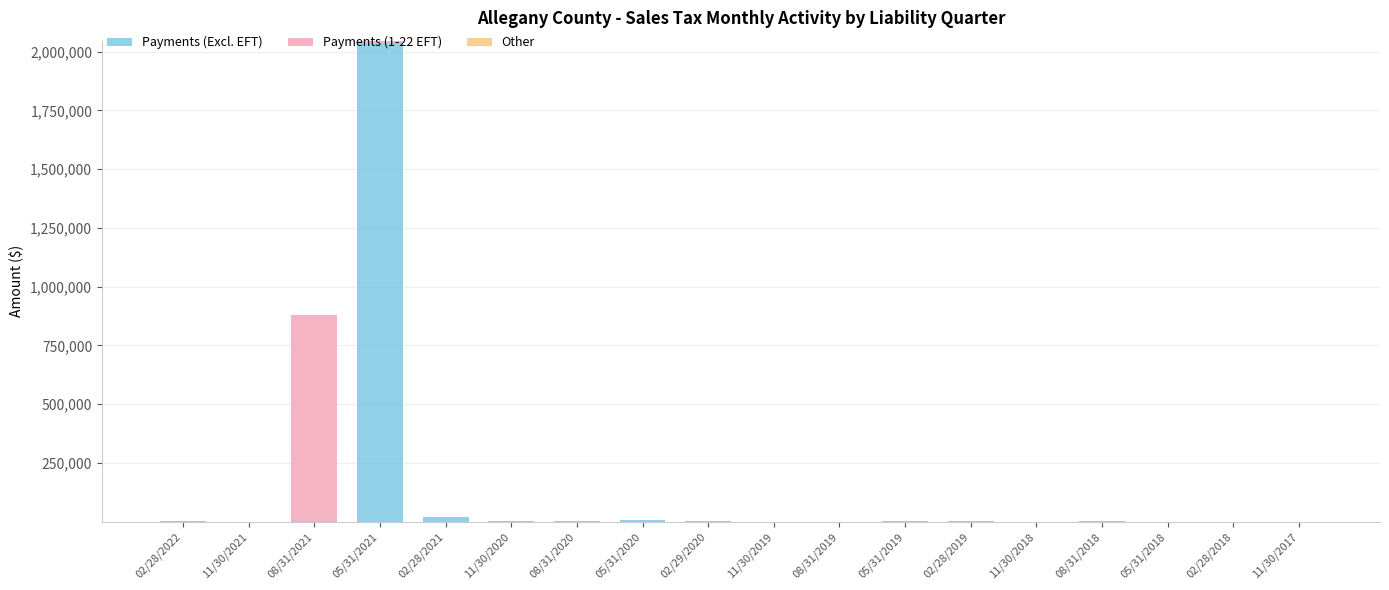

At which category is the sum across all series the highest?

05/31/2021